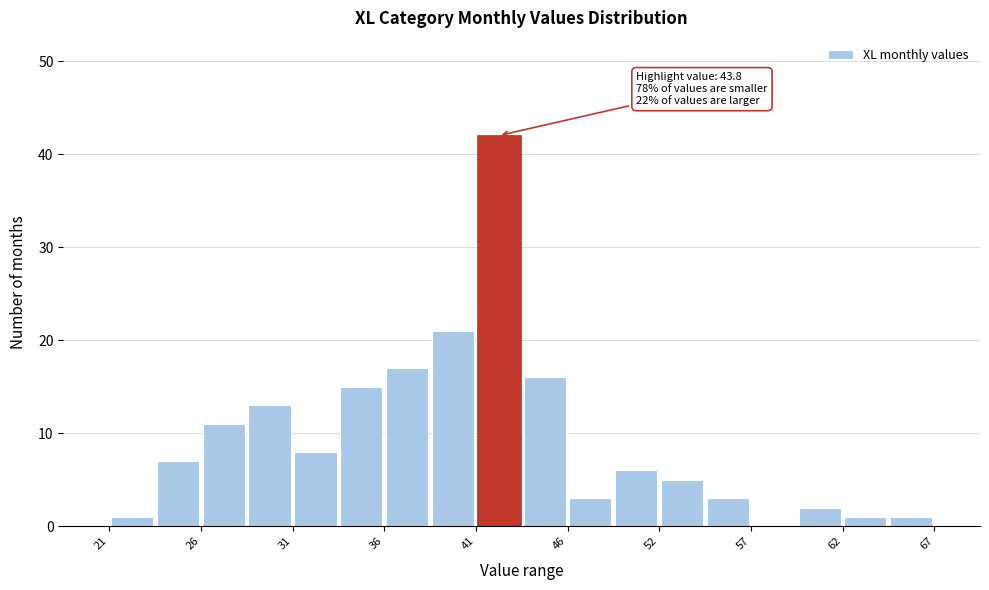

Around what value on the x-axis is the tallest bar? Give the approximate position of its centre, as read against the axis.

43